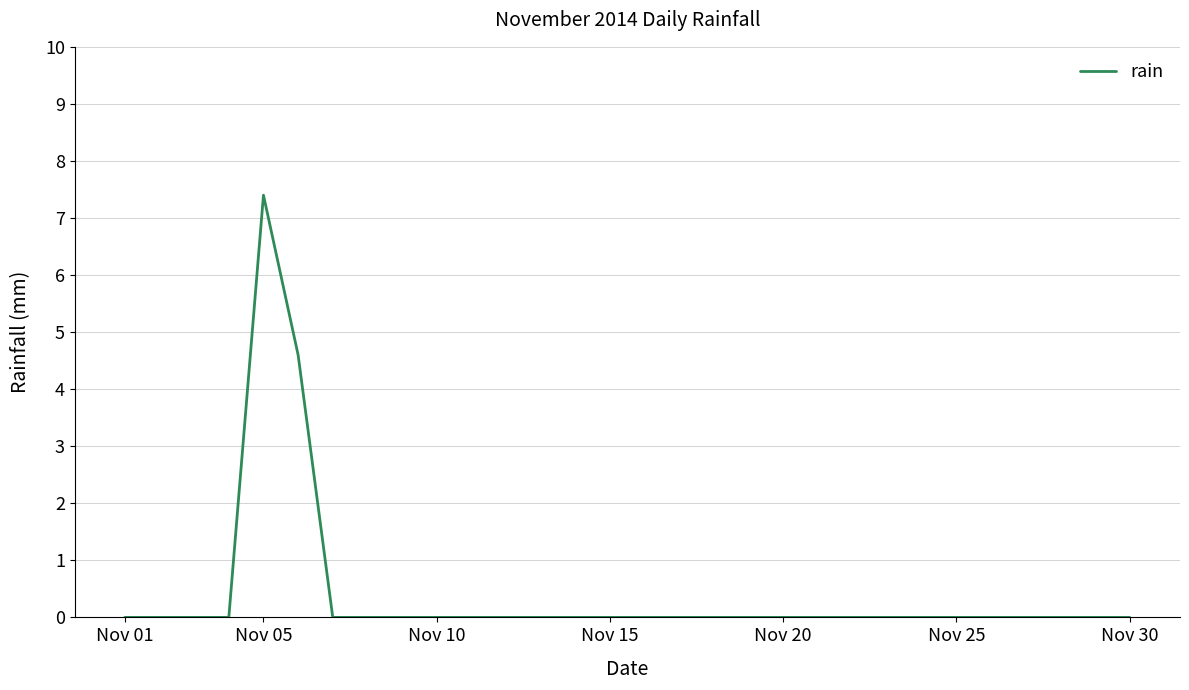

What is the average value?

0.4